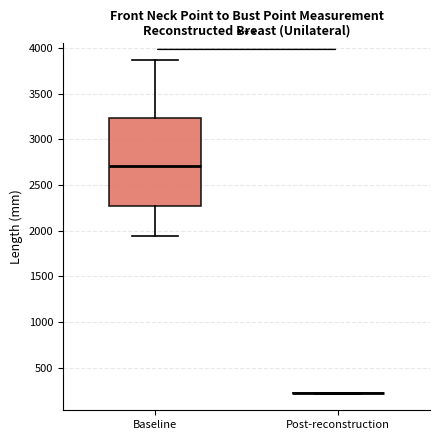

Reading left to right, transcribe this box plot: for each box, give where its median line is, the range the box spans, and where its two whiskers end, as read against the y-axis. The values are not printed on the chart, so give them approximately, as read against the axis.

Baseline: median 2700, box 2250 to 3250, whiskers 1950 to 3850
Post-reconstruction: box collapsed to a line at 200, whiskers 200 to 200